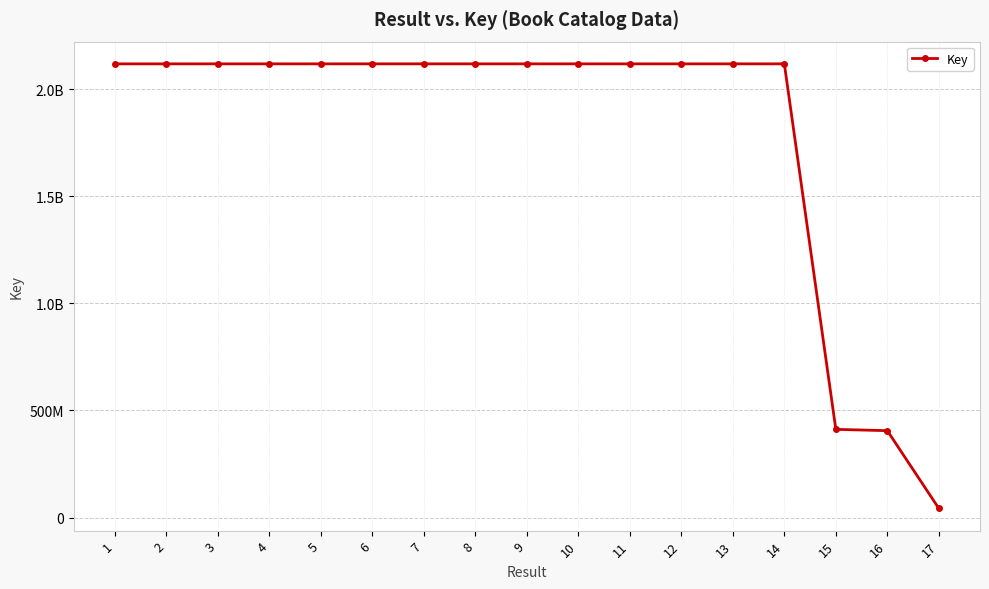

Is this an area chart (filled region under the line)?

No